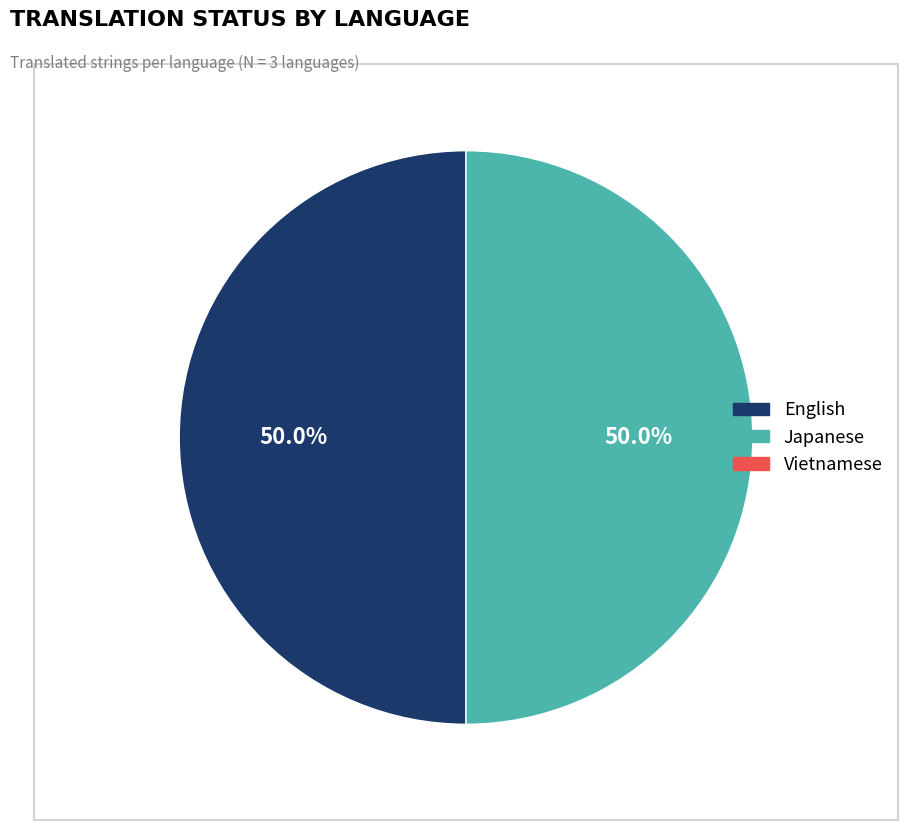

Rank the categories by value from lowest to highest.

Vietnamese, English, Japanese